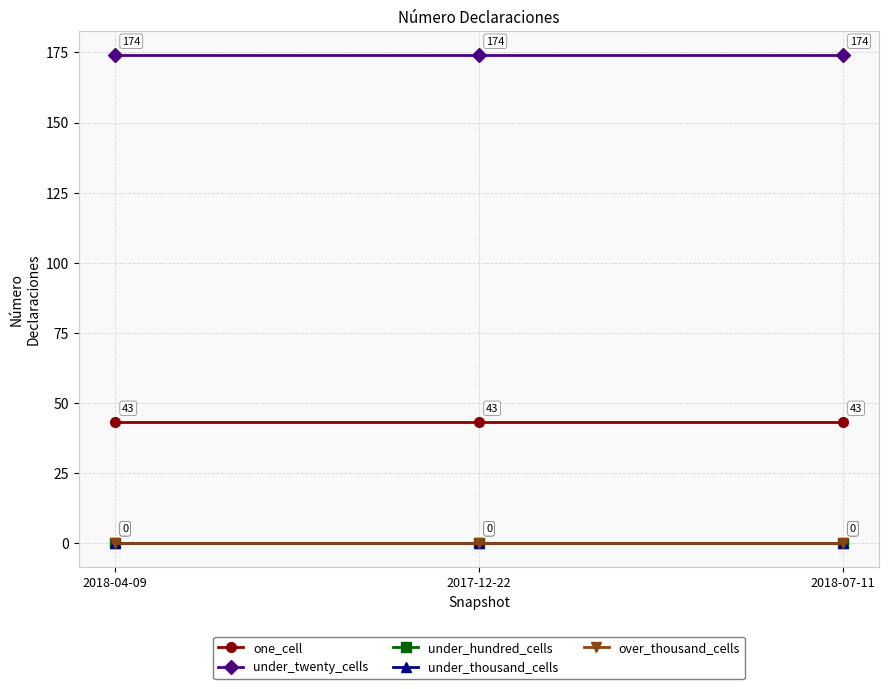

Is this an area chart (filled region under the line)?

No